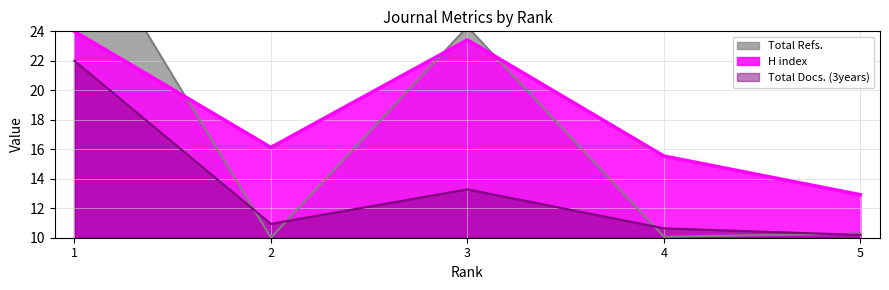

Is it true that Total Docs. (2016) equals 17.3 at 2?

False